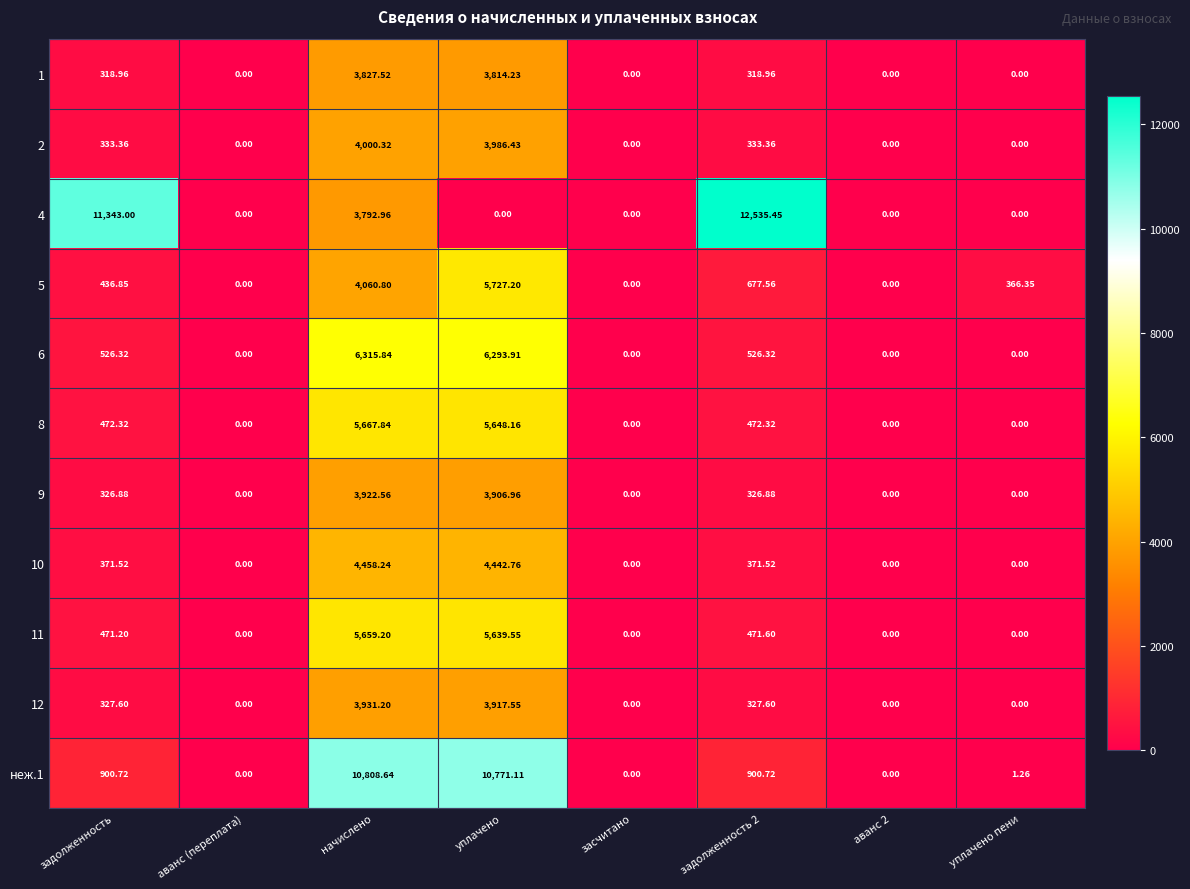

At which category is the sum across all series the highest?

начислено